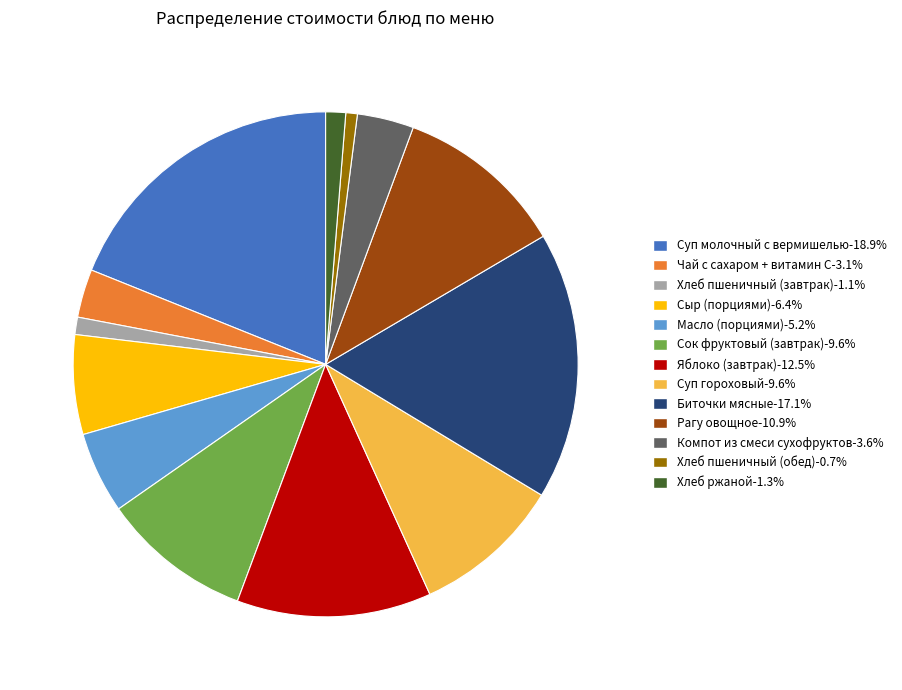

Combined, do Хлеб ржаной and Хлеб пшеничный (обед) account for over 50%?

No